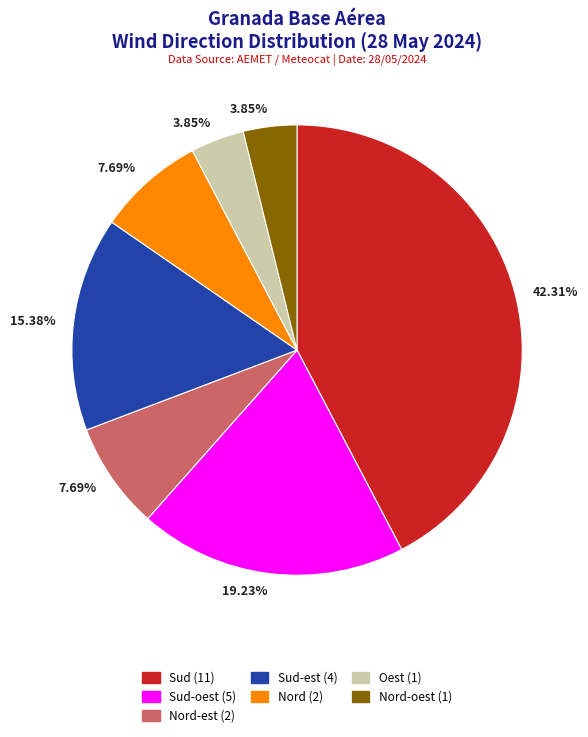

Is there any slice that represents more than half of the pie?

No